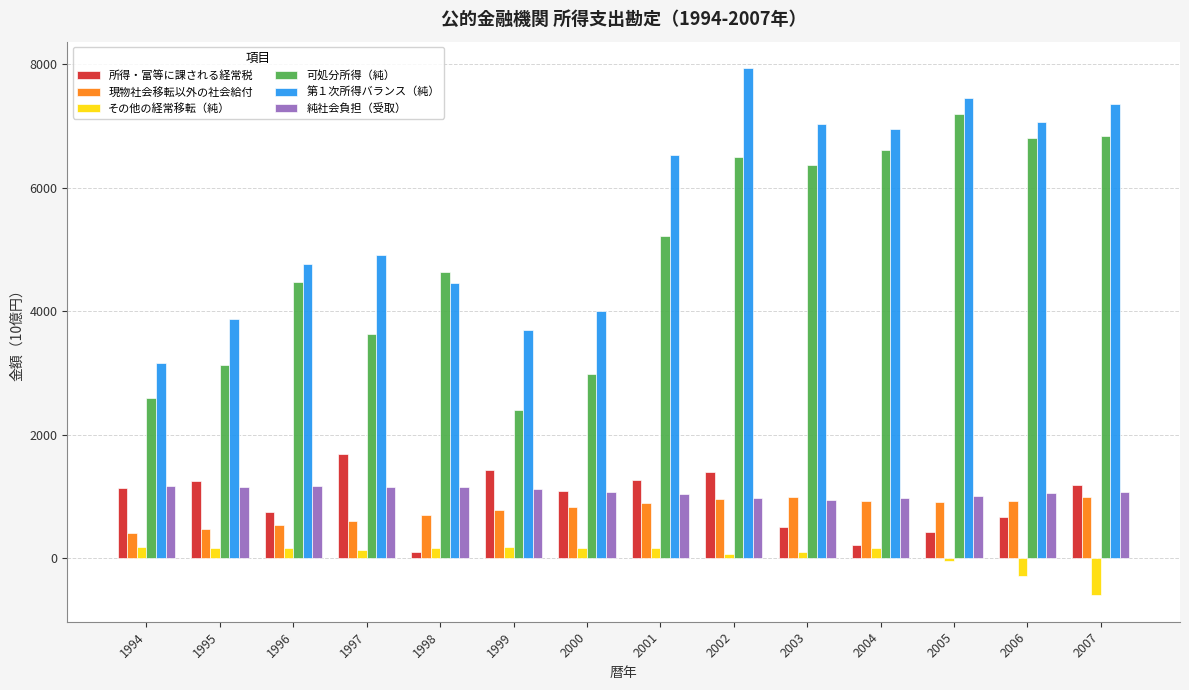

At which label does 所得・富等に課される経常税 reach its minimum?

1998